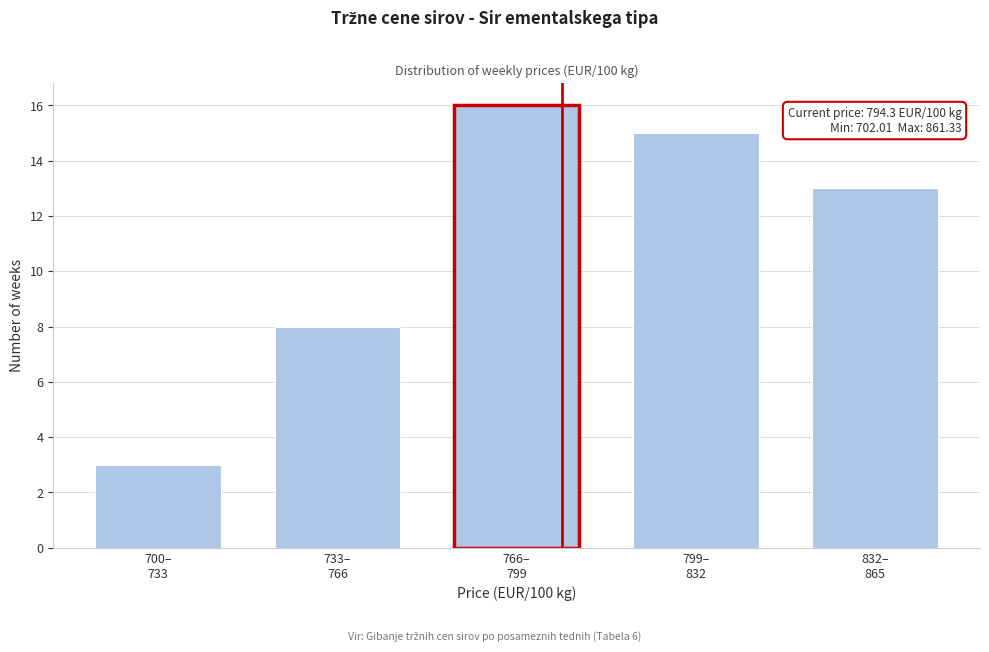

Reading left to right, extract all data points from this chart.

3	8	16	15	13